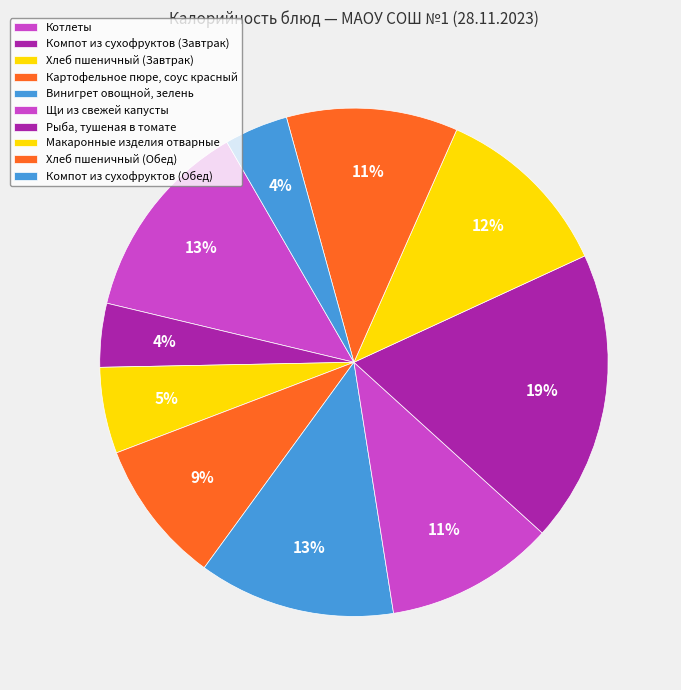

To the nearest percent, what portion does Картофельное пюре, соус красный represent?

9%